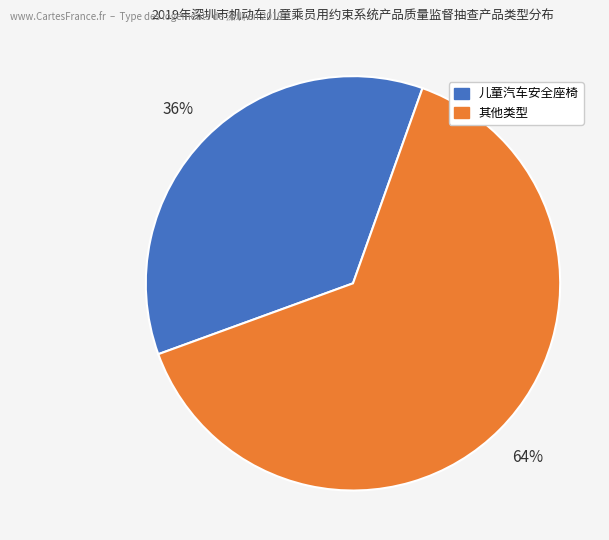

Is there any slice that represents more than half of the pie?

Yes